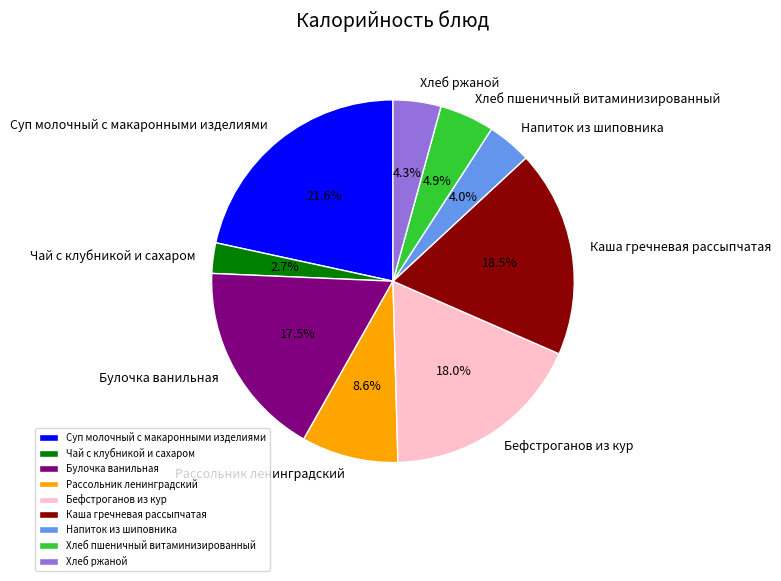

To the nearest percent, what is the difference between the largest and smallest slice percentages?

19%